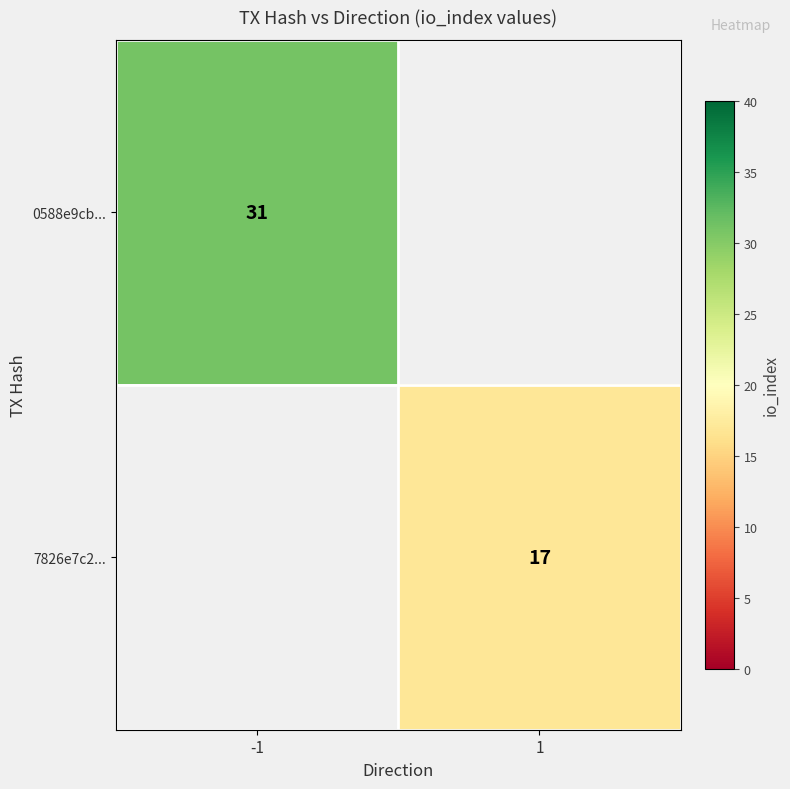

The 7826e7c2... series shows 17 at 1. True or false?

True